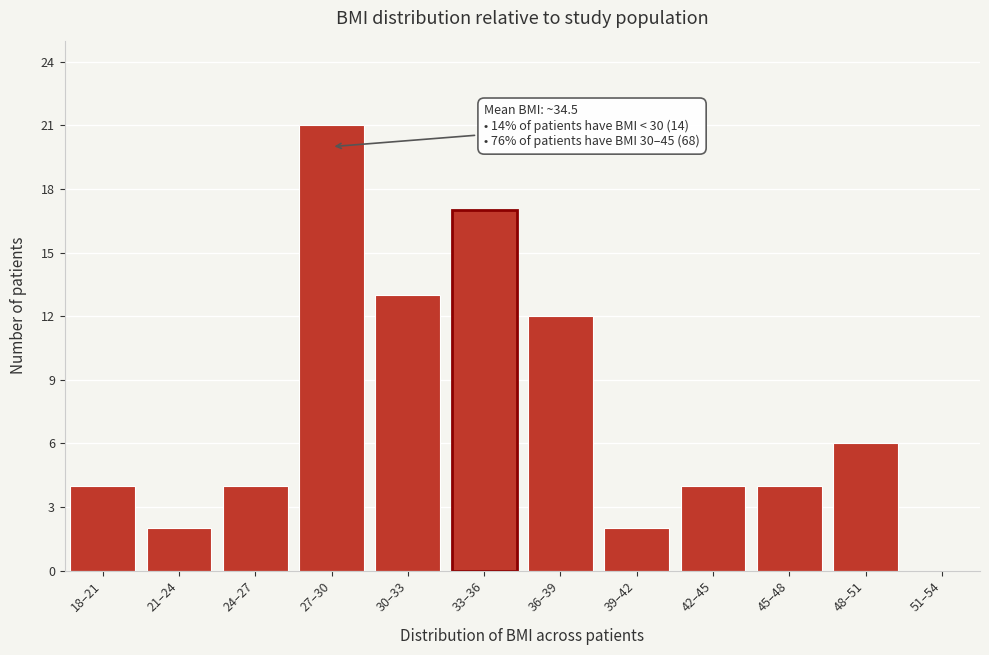

Reading right to left, extract all data points from this chart.

51–54=0	48–51=6	45–48=4	42–45=4	39–42=2	36–39=12	33–36=17	30–33=13	27–30=21	24–27=4	21–24=2	18–21=4